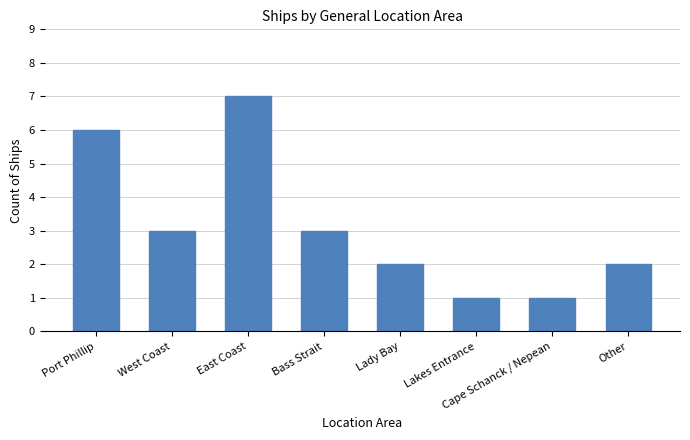

The value at Other is 1. True or false?

False